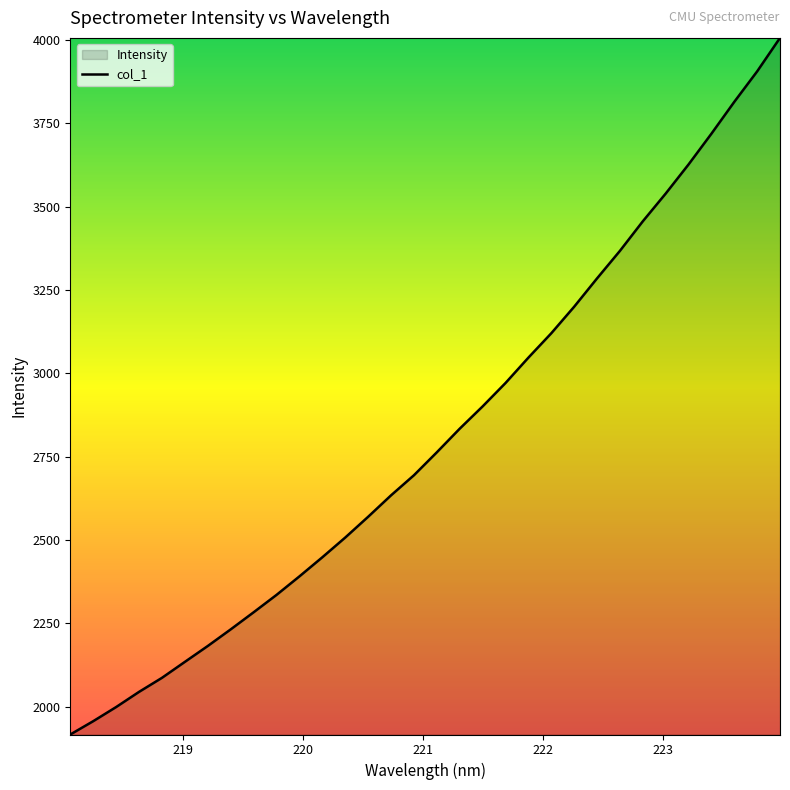

What is the difference between the maximum and minimum values?

2089.8